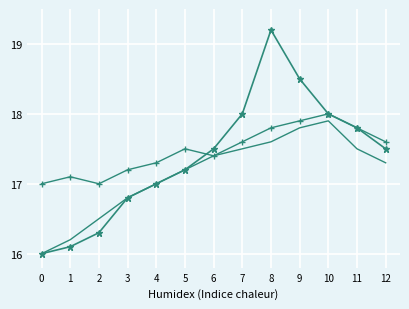

What is the maximum value shown in the chart?

19.2